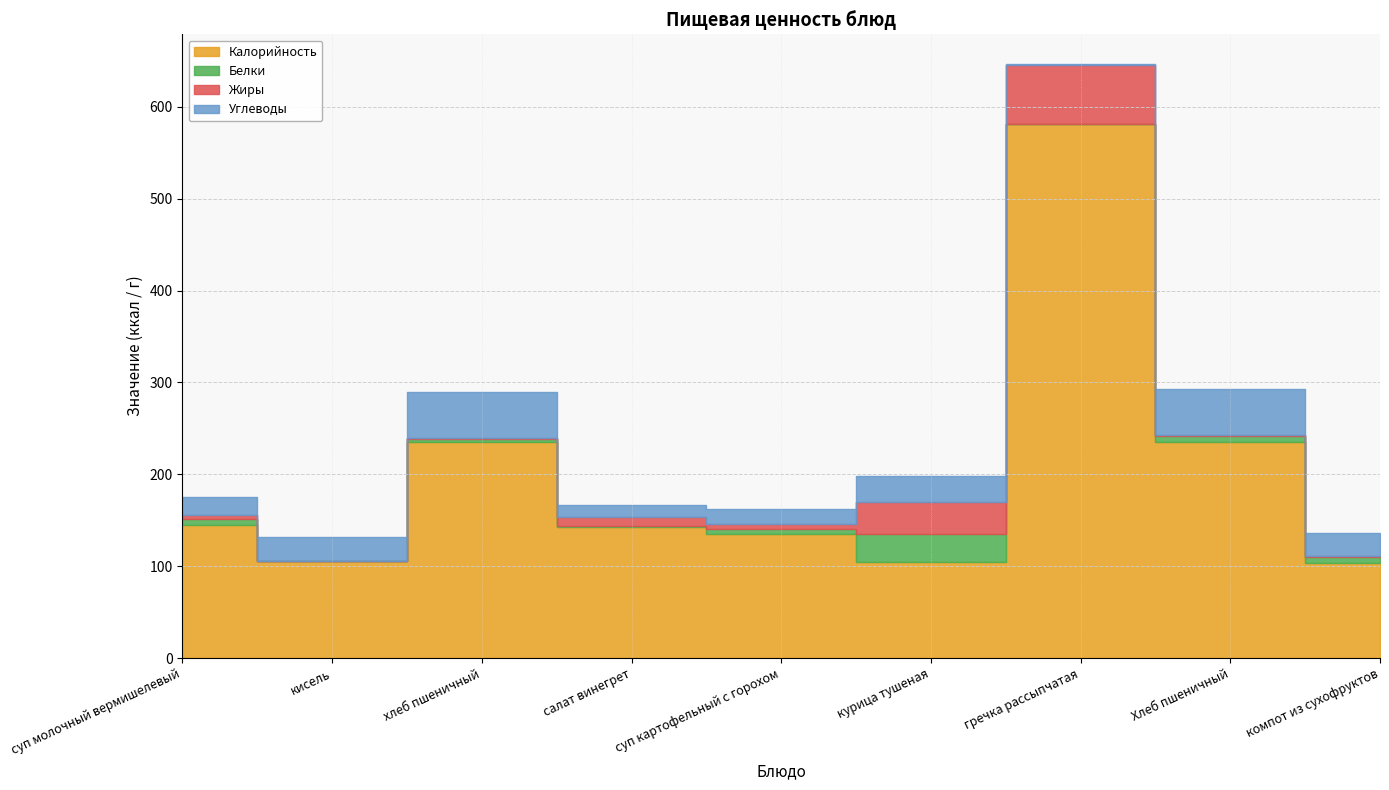

At which label is Белки closest to 15?

Хлеб пшеничный